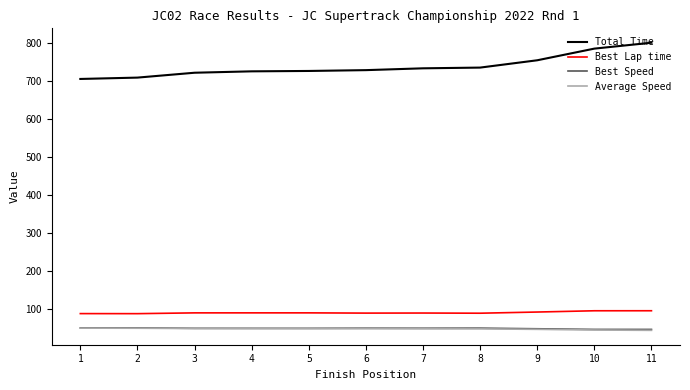

What is the smallest value displayed?

43.1